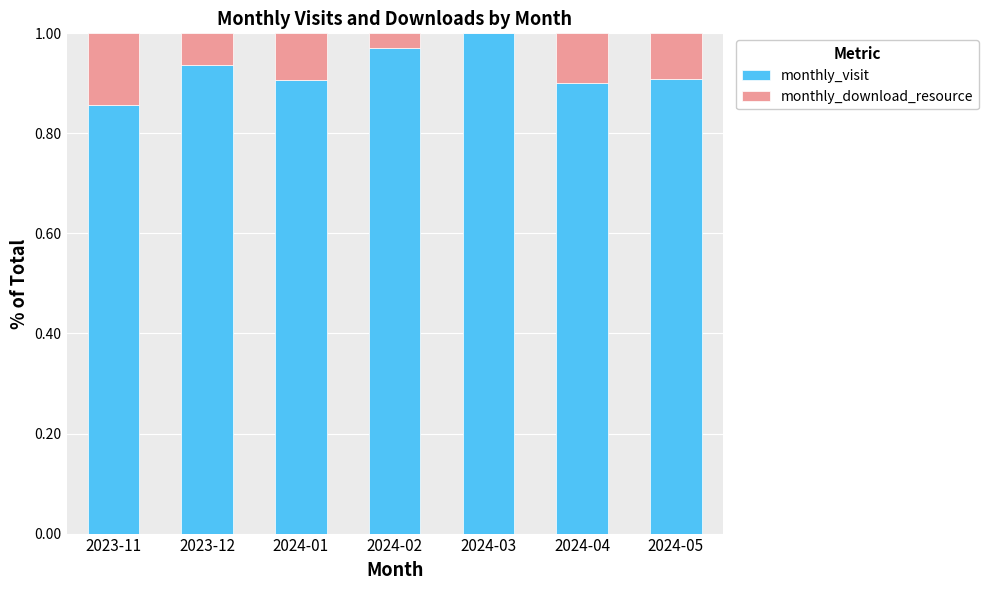

The value of monthly_visit at 2024-01 is 0.9. True or false?

True